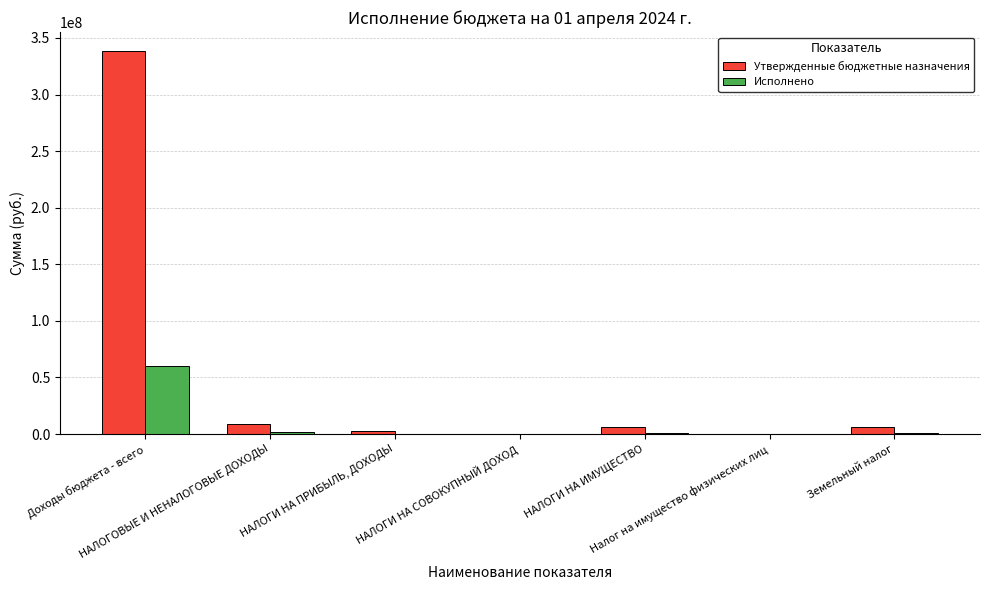

What is the sum of all Исполнено values?

64172796.7